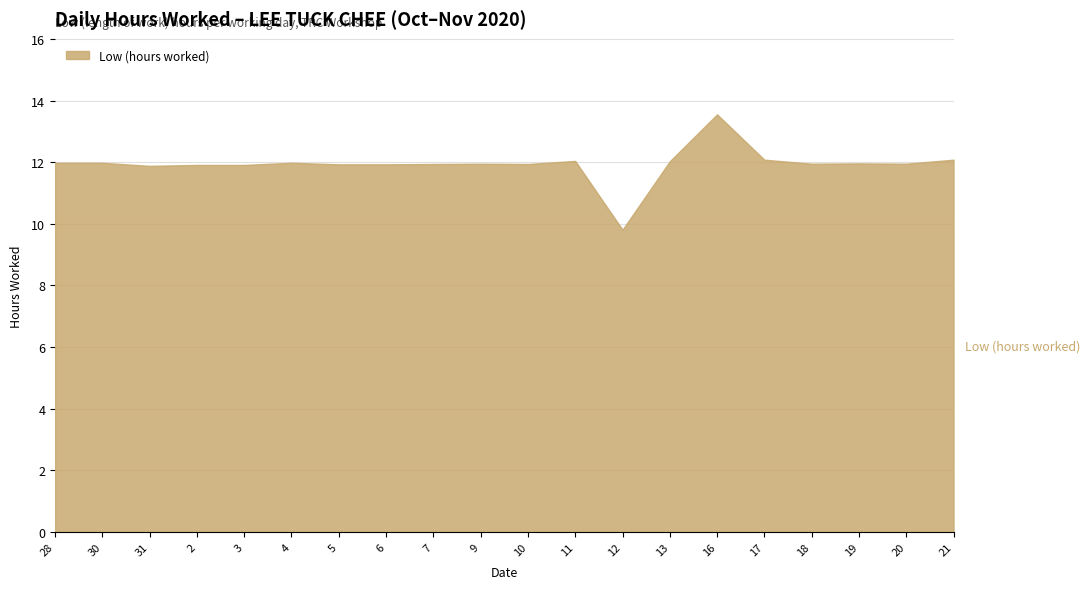

What is the difference between the maximum and minimum values?

3.7